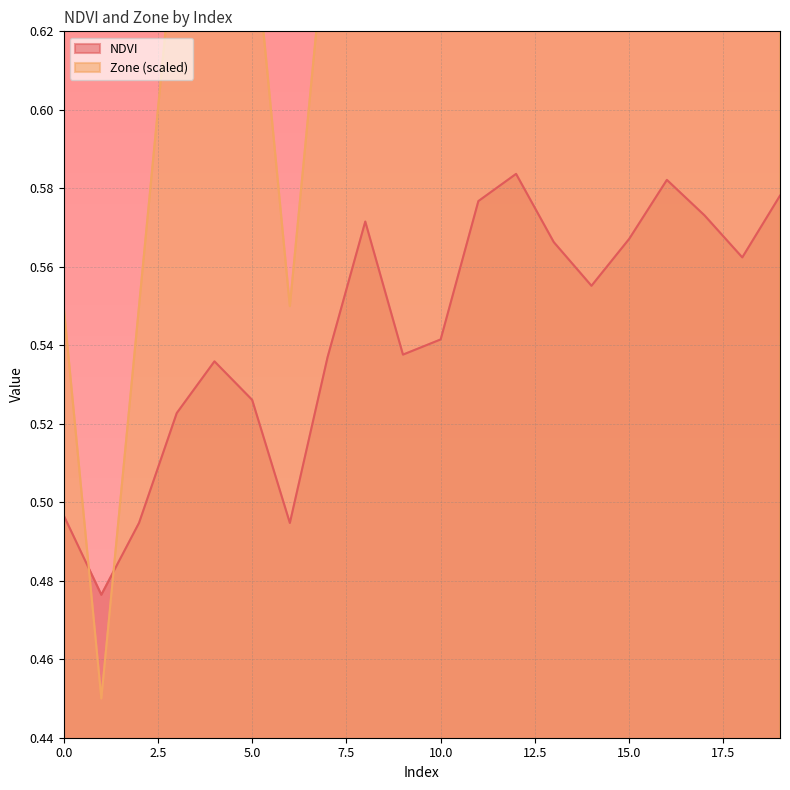

At 8, list the series in order from smallest to largest.

NDVI, Zone